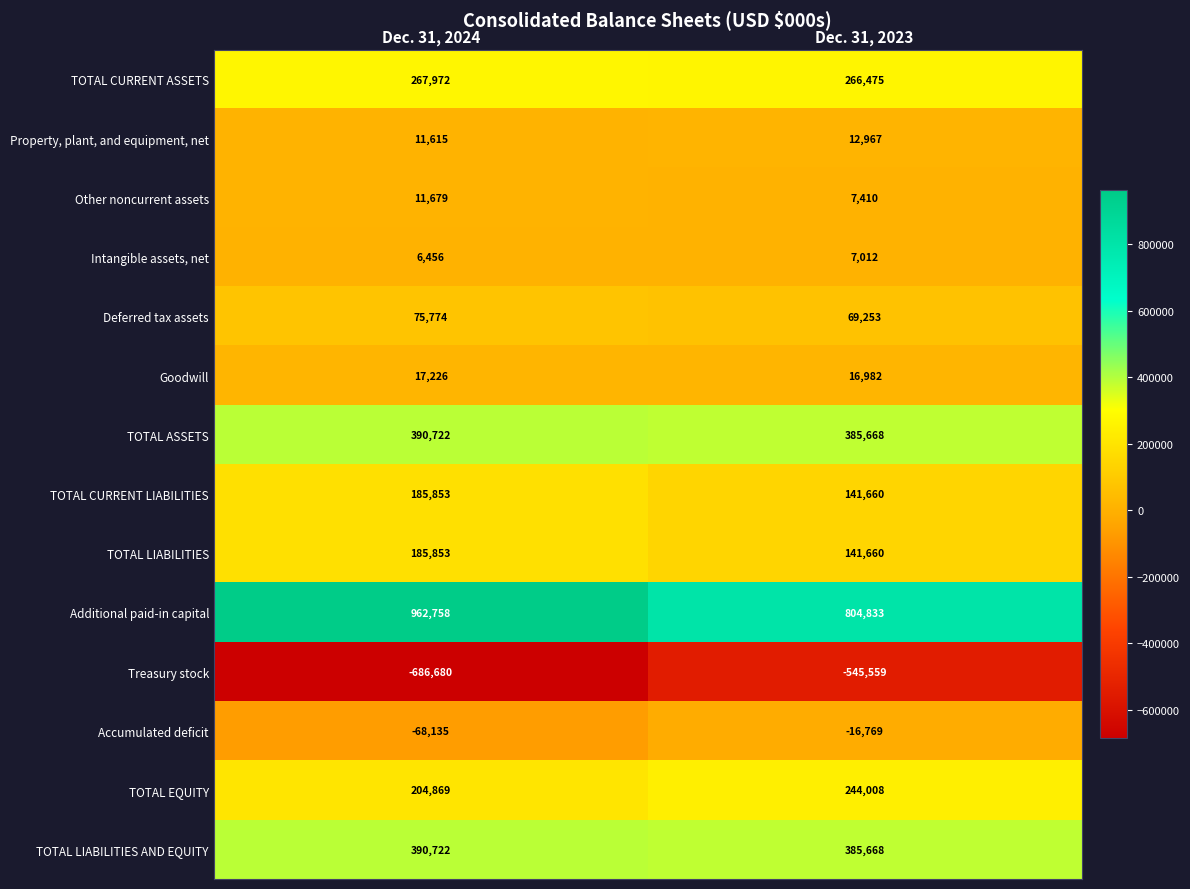

Which series has the largest total across all categories?

Additional paid-in capital